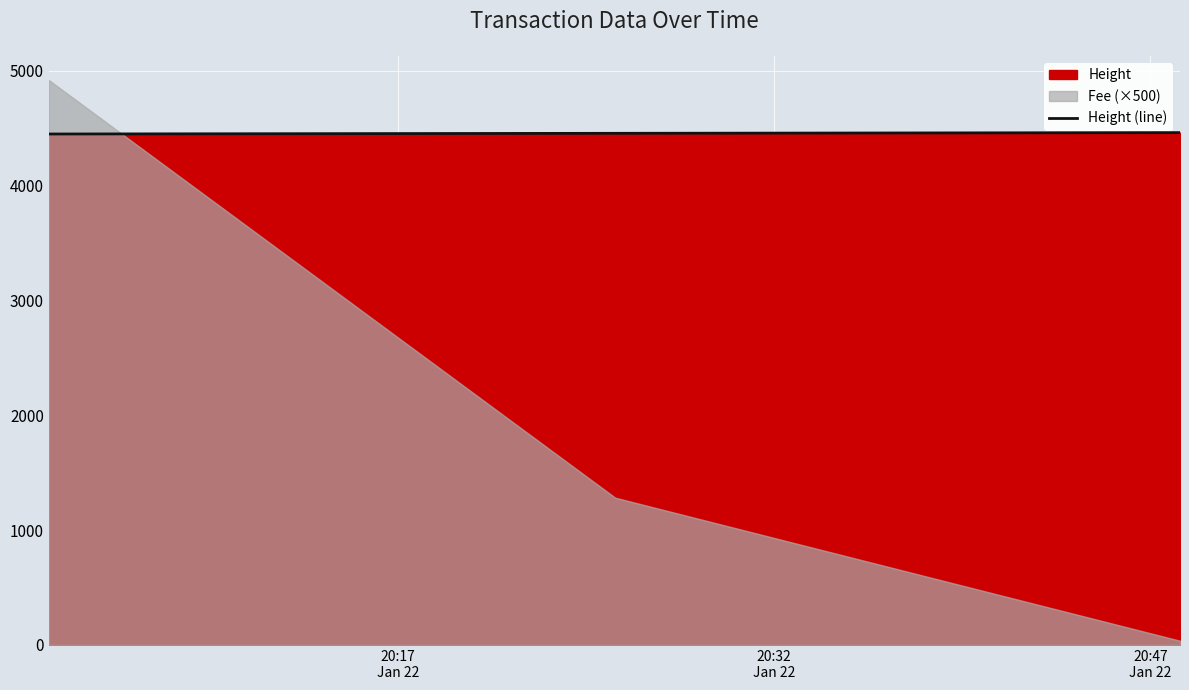

Count the values in the range 4451 to 4463.

3